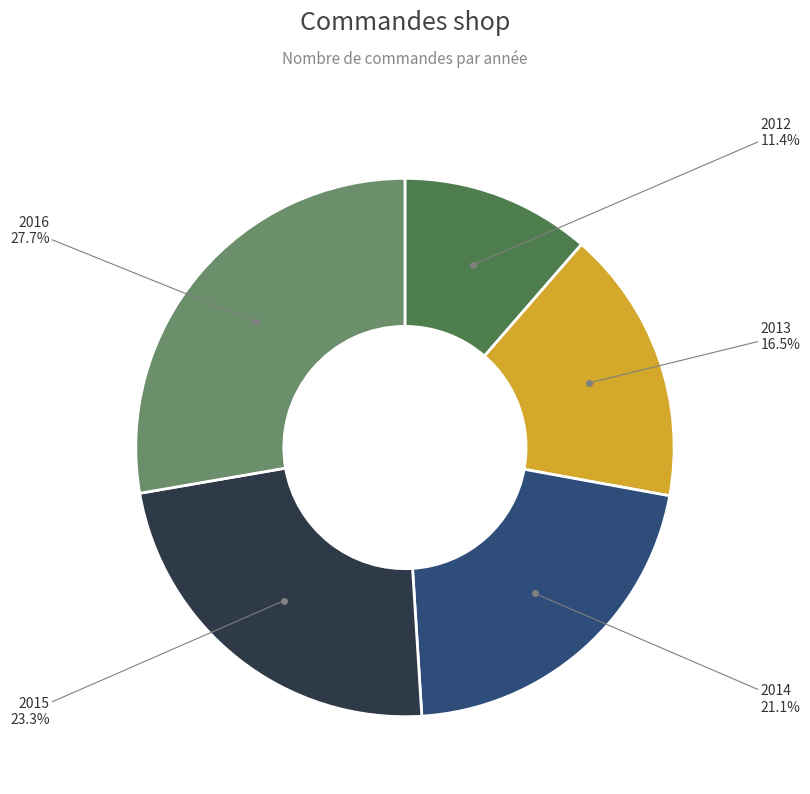

Rank the categories by value from highest to lowest.

2016, 2015, 2014, 2013, 2012